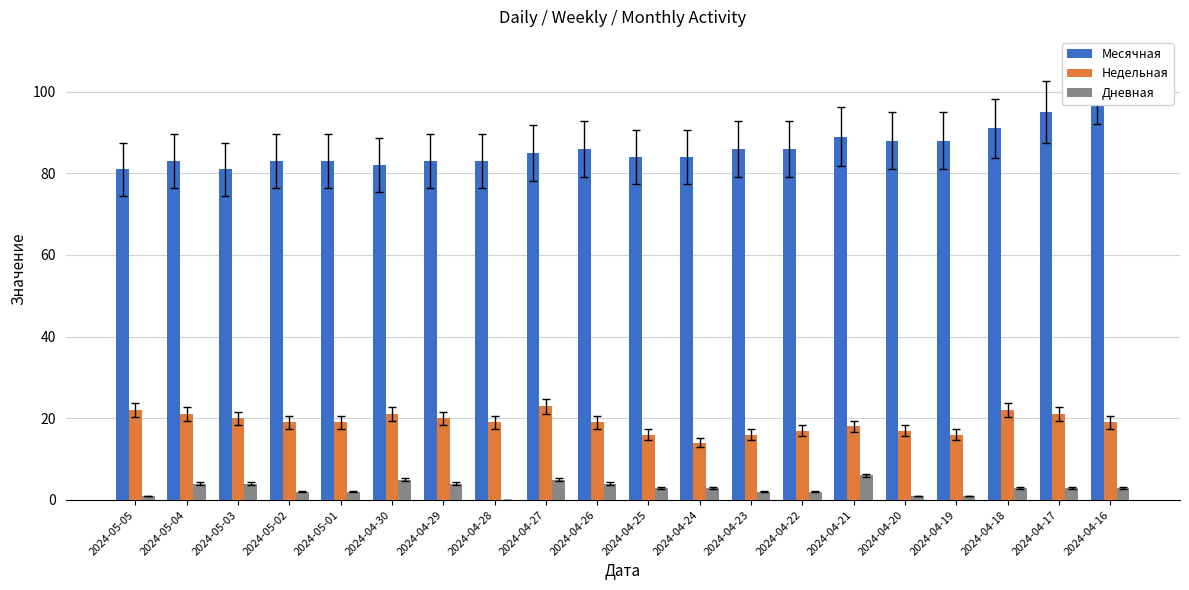

Reading left to right, what are all the values shown in this chart?

Месячная: 81	83	81	83	83	82	83	83	85	86	84	84	86	86	89	88	88	91	95	100
Недельная: 22	21	20	19	19	21	20	19	23	19	16	14	16	17	18	17	16	22	21	19
Дневная: 1	4	4	2	2	5	4	0	5	4	3	3	2	2	6	1	1	3	3	3